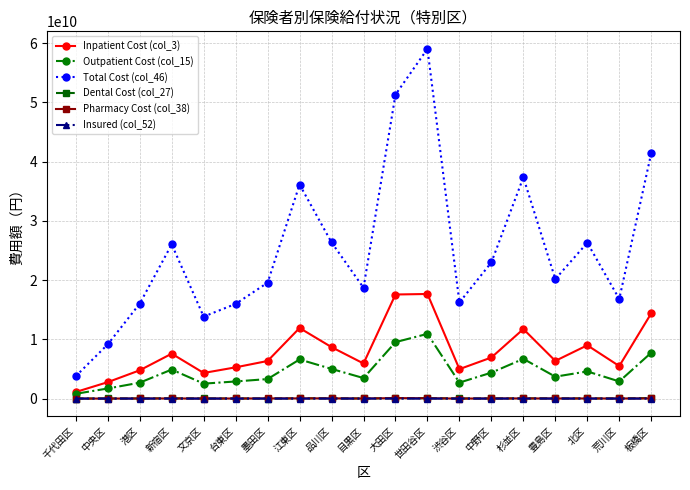

At which label does Insured (col_52) first exceed 67555?

新宿区